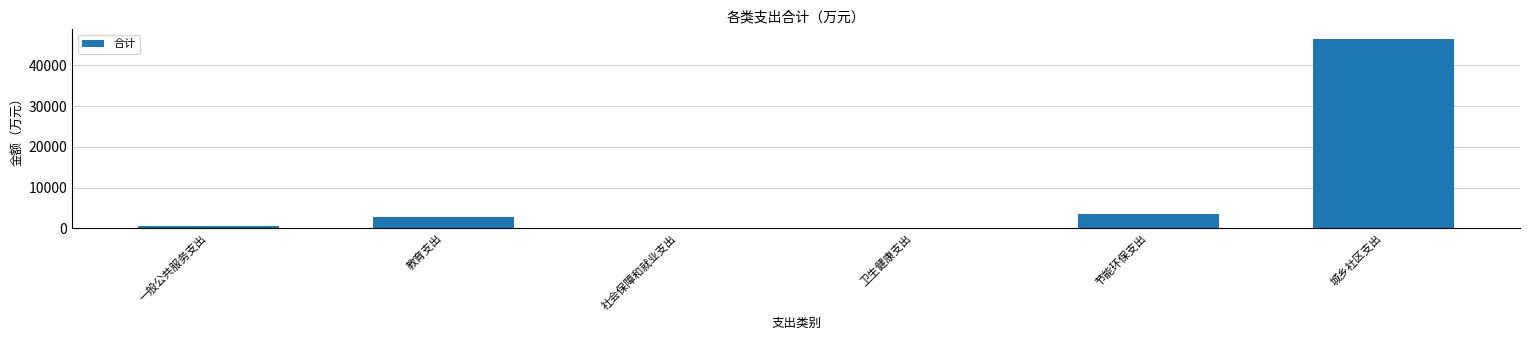

Count the number of data series in this chart.

1